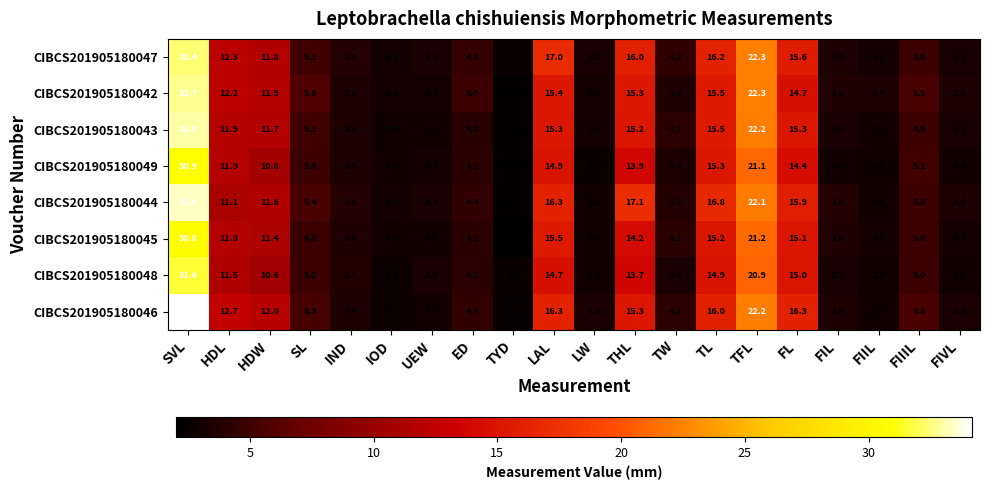

Is it true that CIBCS201905180046 equals 0.7 at IOD?

False